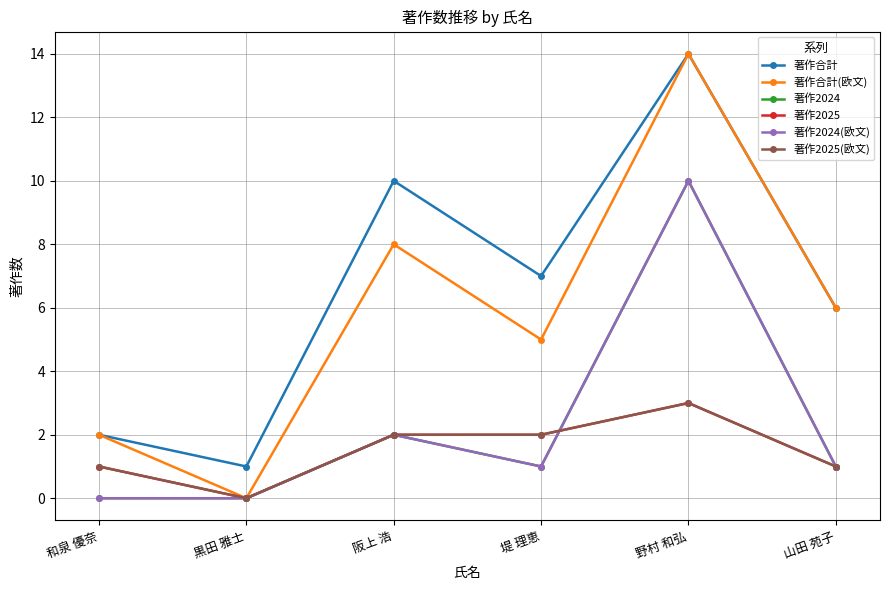

Between 黒田 雅士 and 和泉 優奈, which is larger?

和泉 優奈